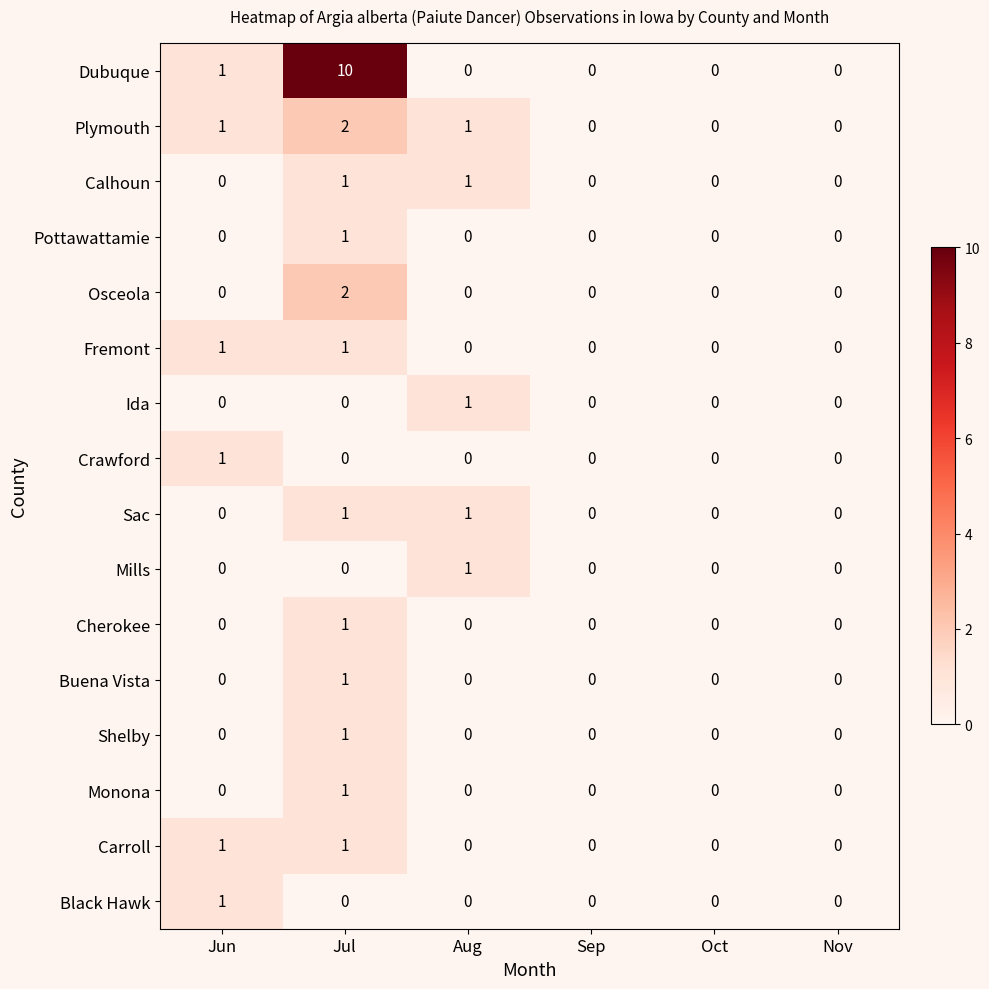

Which series has the widest spread of values?

Dubuque